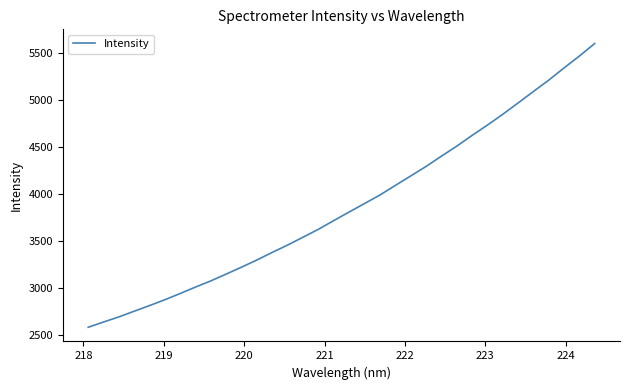

Count the number of categories in the chart.

34